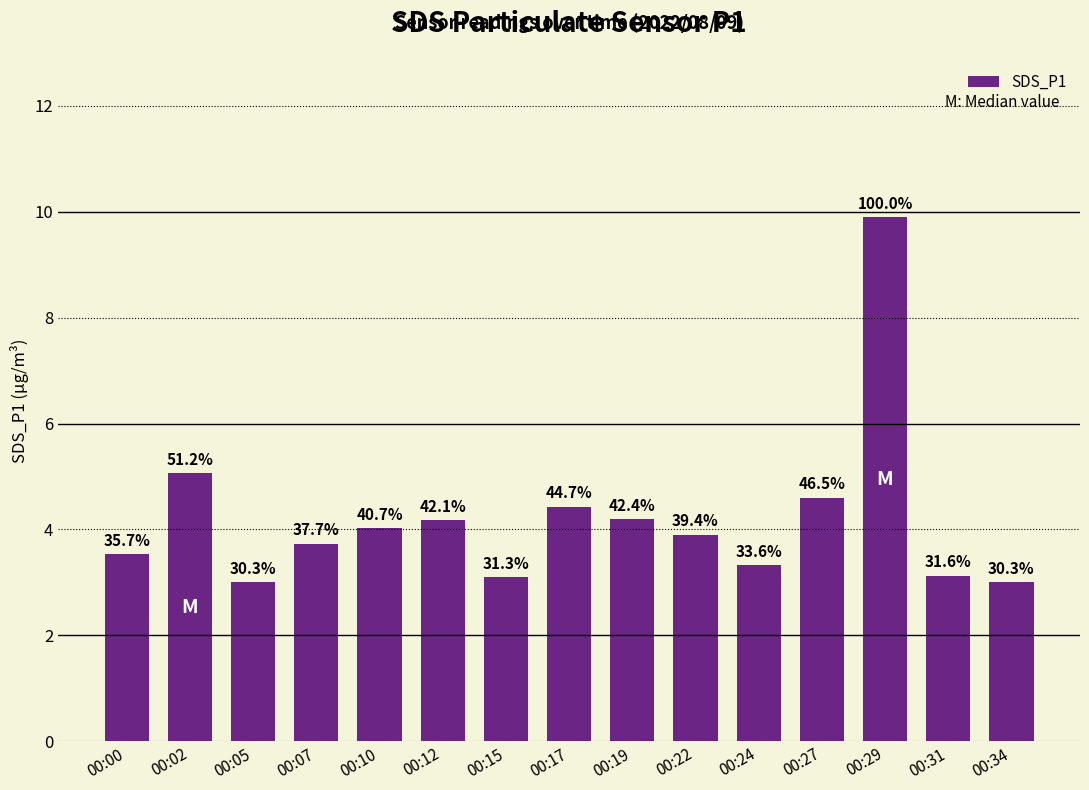

The chart shows a value of 4.2 at 00:19. True or false?

True